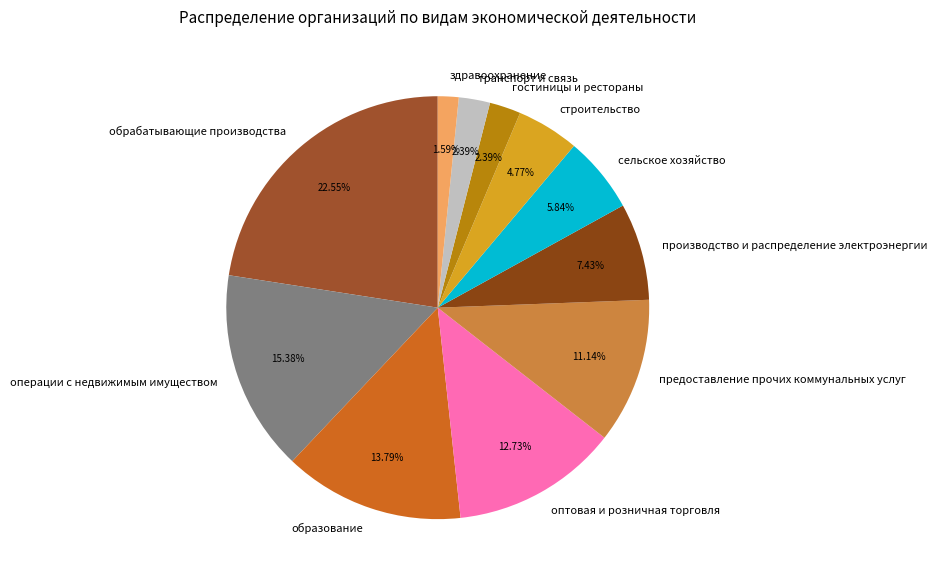

To the nearest percent, what is the combined percentage of оптовая и розничная торговля and предоставление прочих коммунальных услуг?

24%